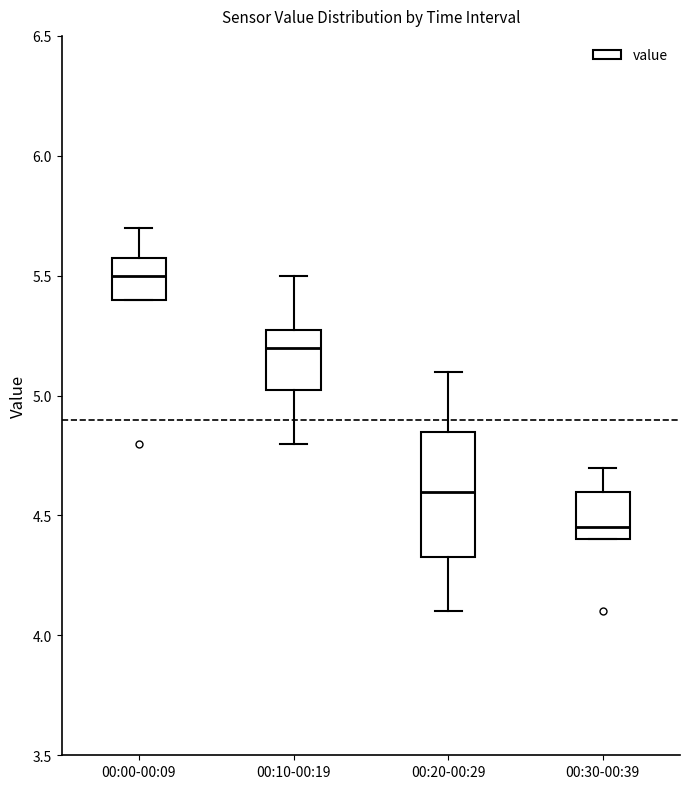

Which box has the highest median line?

00:00-00:09